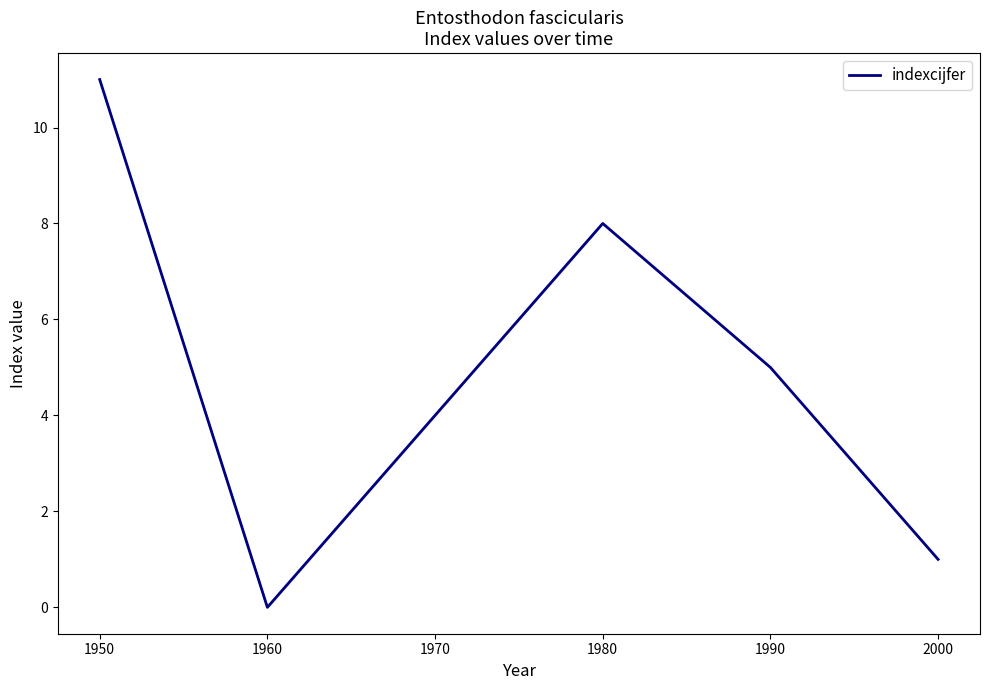

What is the sum of all values?

29